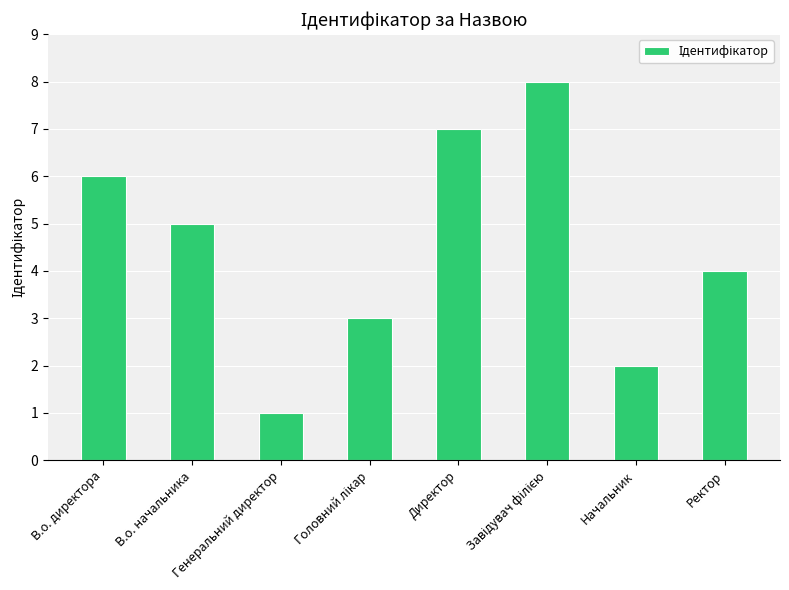

What is the greatest value displayed?

8